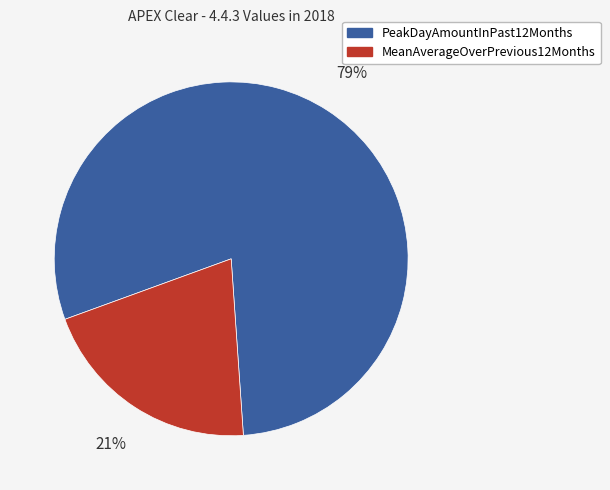

What is the ratio of the value at MeanAverageOverPrevious12Months to the value at PeakDayAmountInPast12Months?

0.3